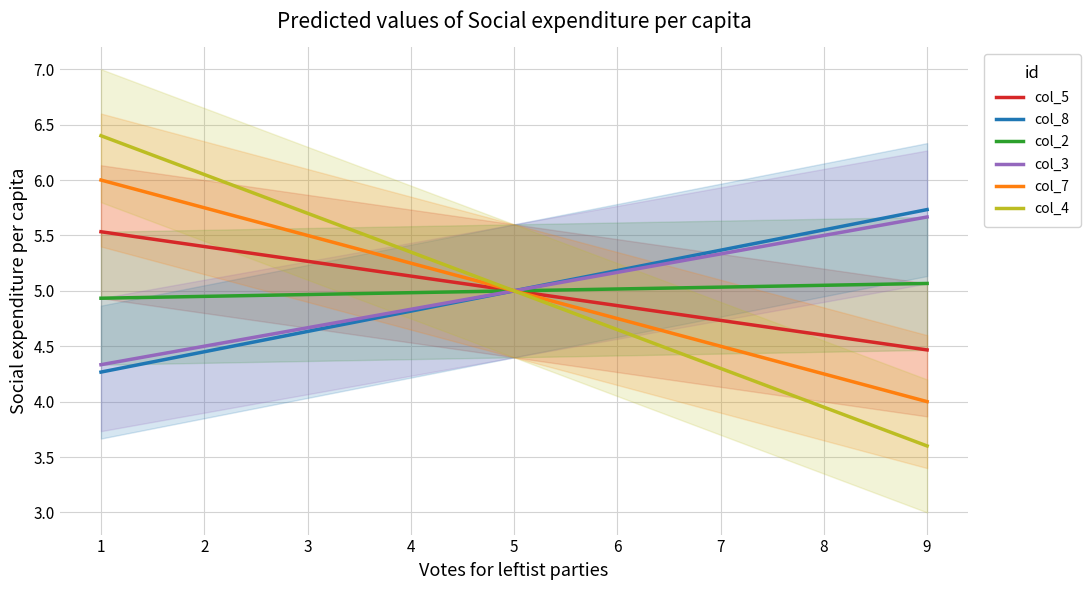

The value of col_5 at 6 is 4.9. True or false?

True